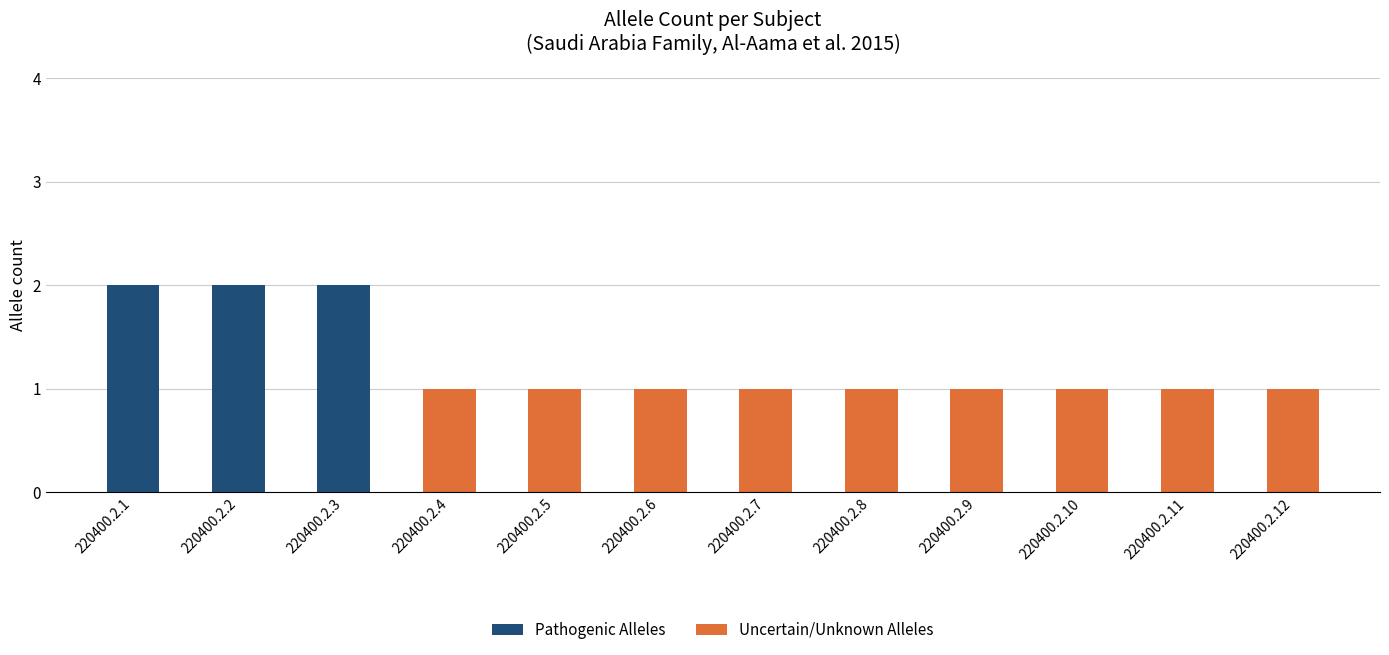

Reading left to right, list the values for the Pathogenic Alleles series.

220400.2.1=2	220400.2.2=2	220400.2.3=2	220400.2.4=0	220400.2.5=0	220400.2.6=0	220400.2.7=0	220400.2.8=0	220400.2.9=0	220400.2.10=0	220400.2.11=0	220400.2.12=0